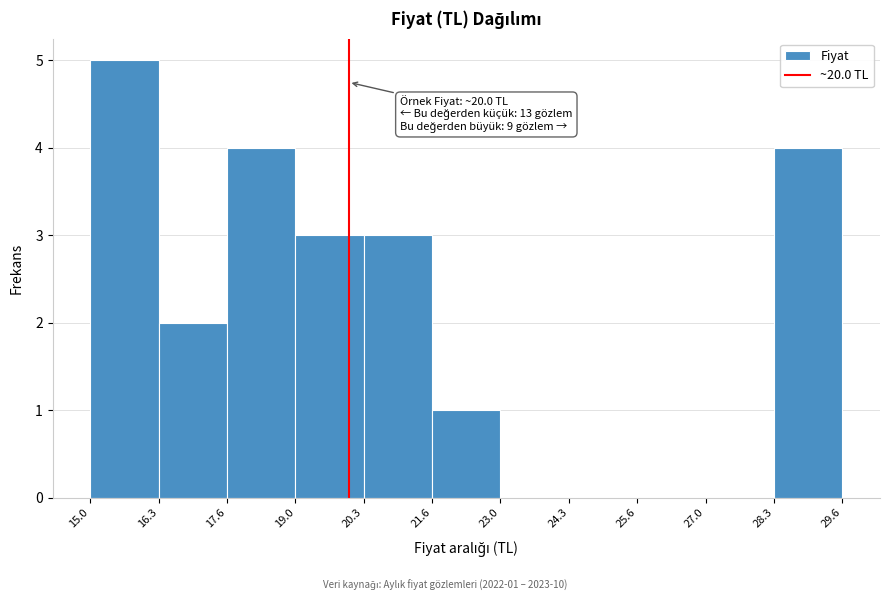

Which range on the x-axis has the tallest bar?

15.0 to 16.3